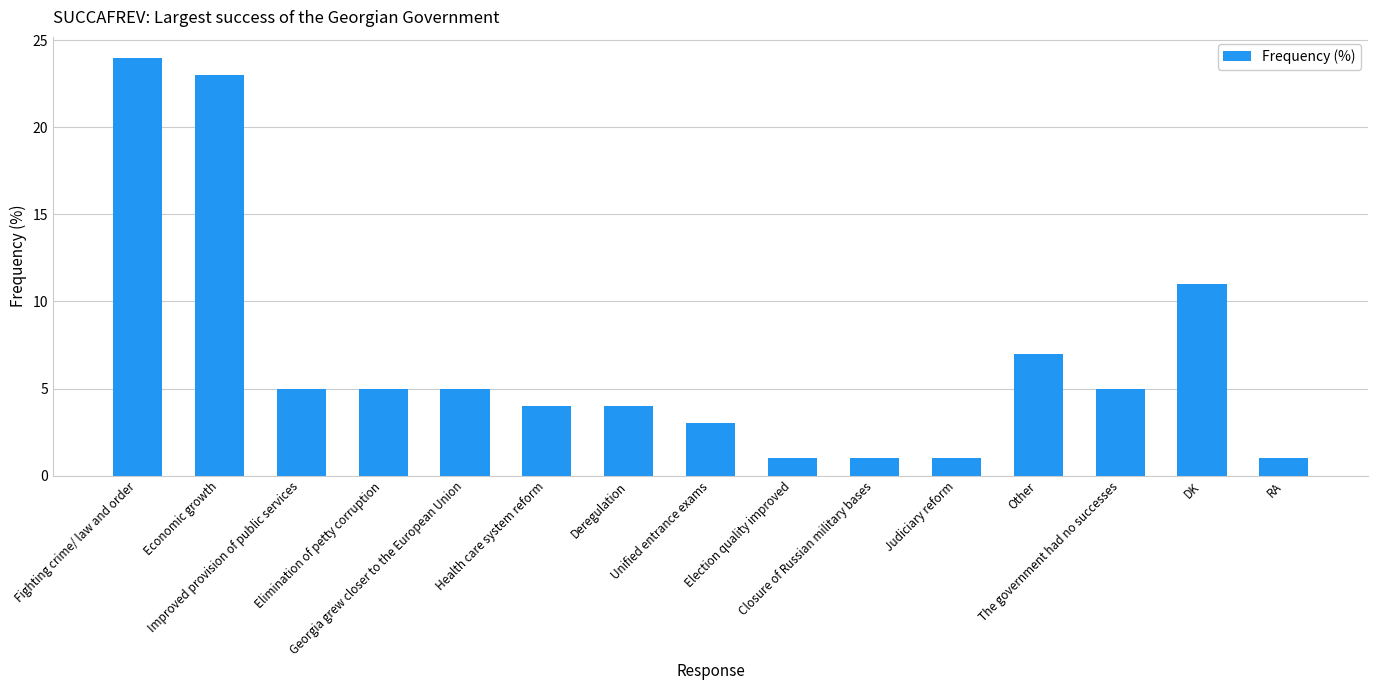

True or false: the data shows 5 at The government had no successes.

True